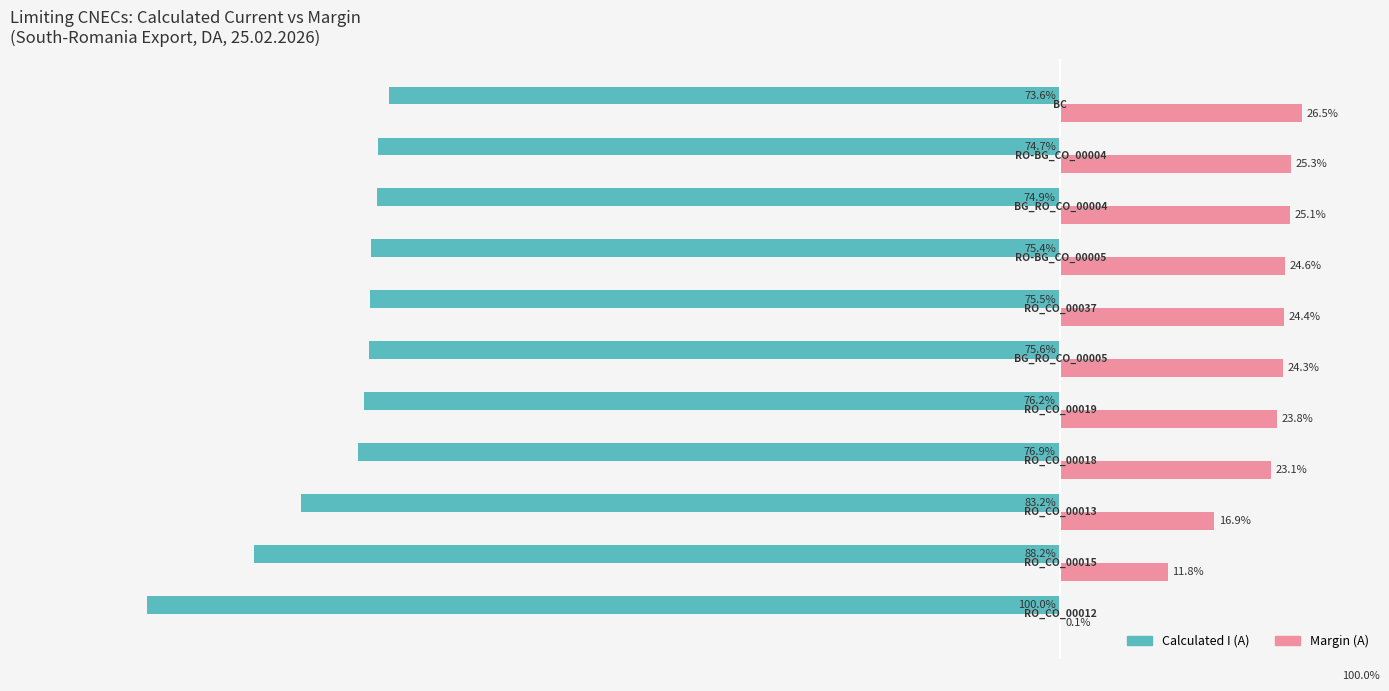

Which series has the largest total across all categories?

Margin (A)